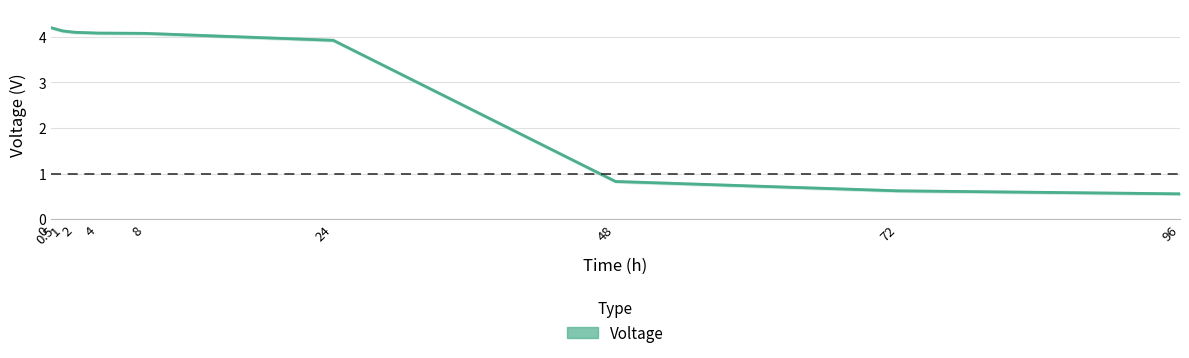

How many data points does each series have?

10